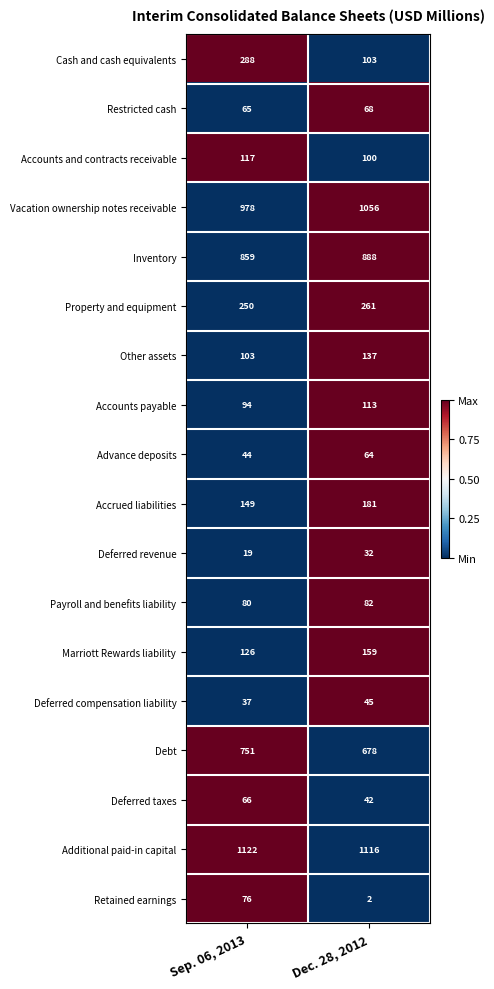

What is the total value across all series at Sep. 06, 2013?

5224